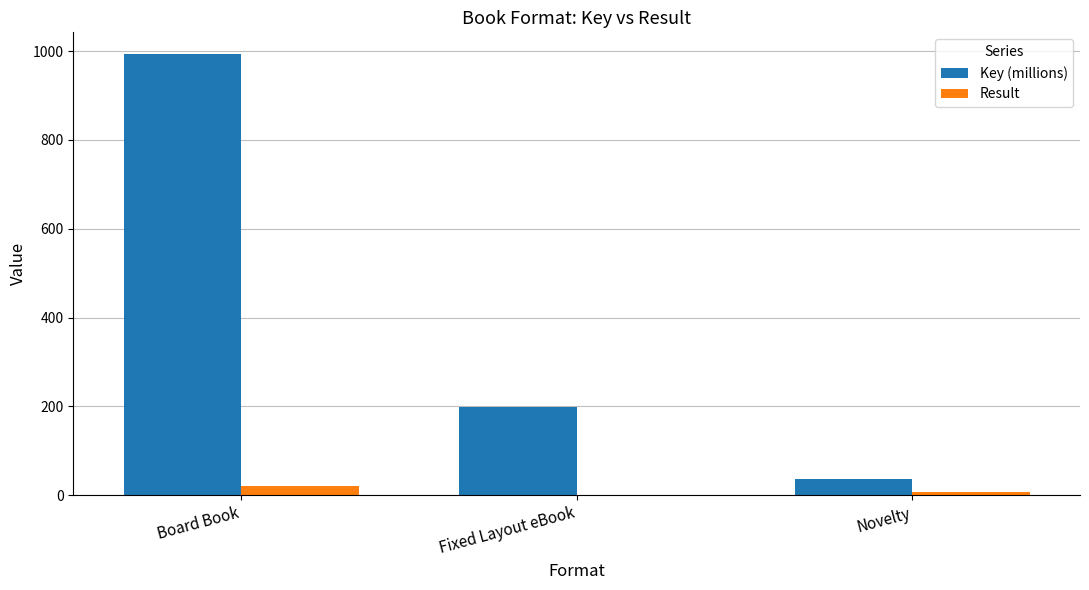

At which category does the chart reach its peak across all series?

Board Book